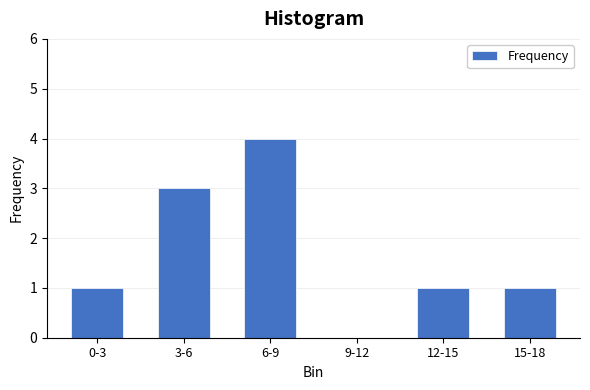

Reading right to left, what are all the values shown in this chart?

15-18=1	12-15=1	9-12=0	6-9=4	3-6=3	0-3=1